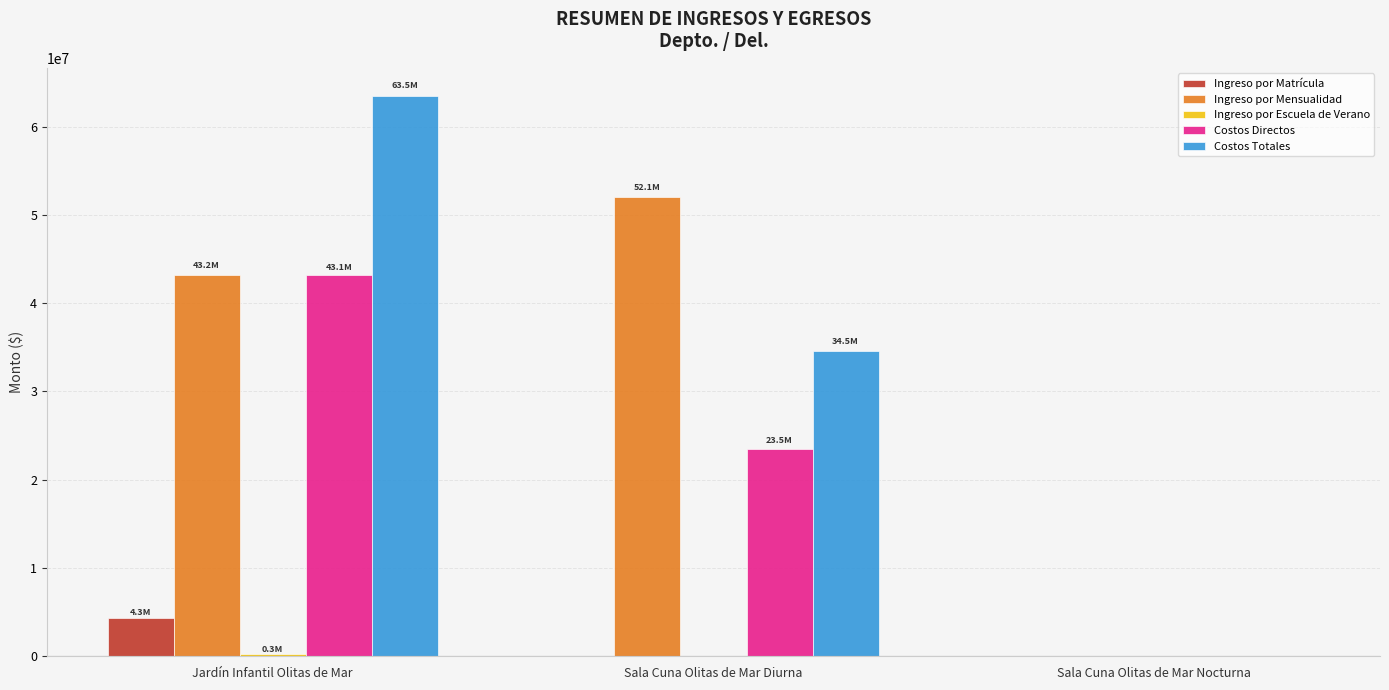

Which category has the highest value in the Costos Totales series?

Jardín Infantil Olitas de Mar